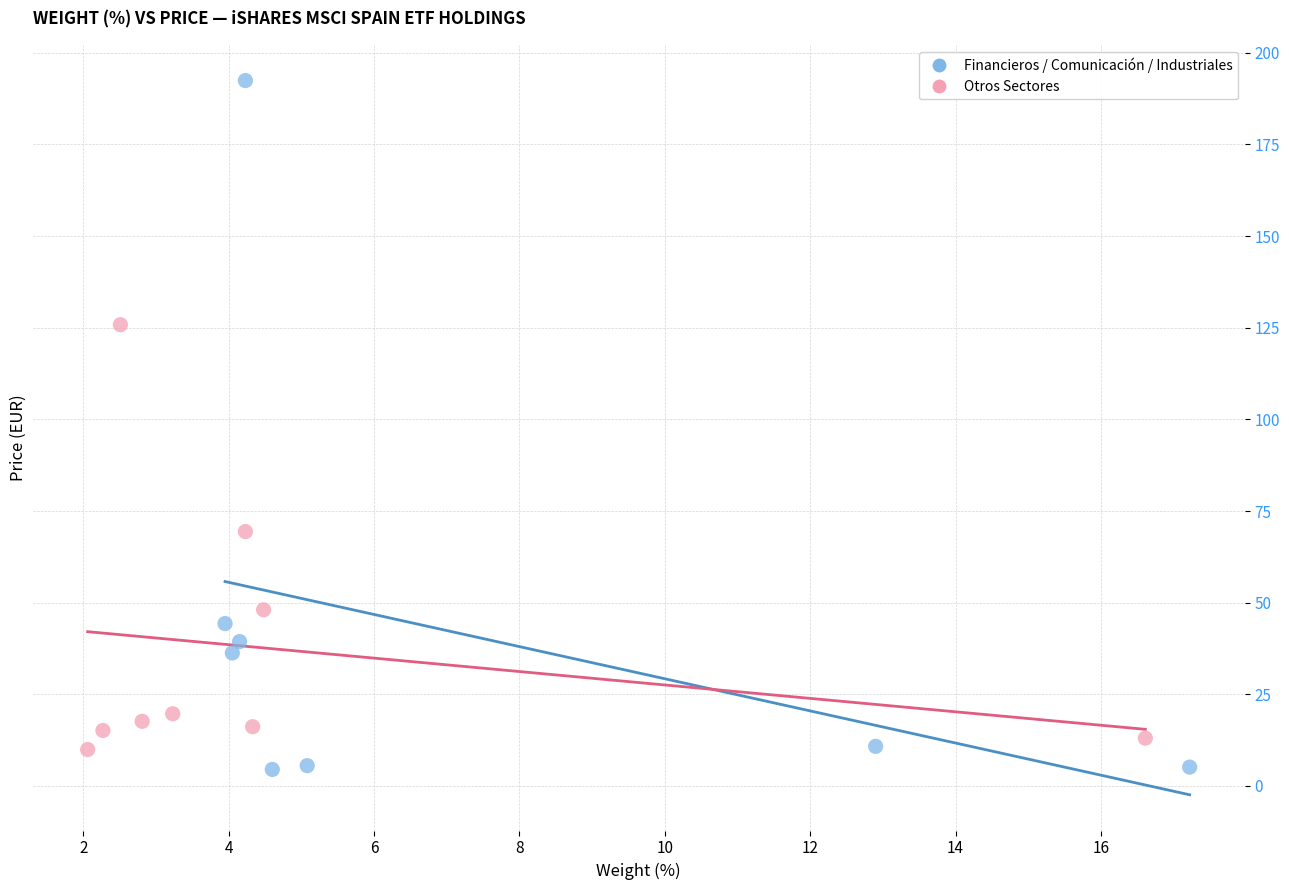

Which series has the widest spread of Y values?

Financieros / Comunicación / Industriales